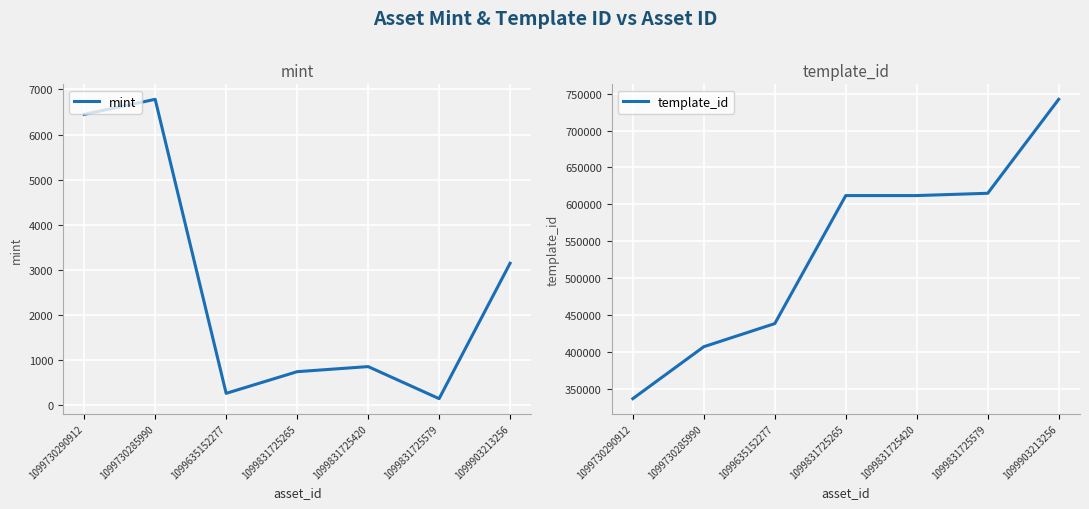

What is the difference between the maximum and minimum values in the template_id series?

405676